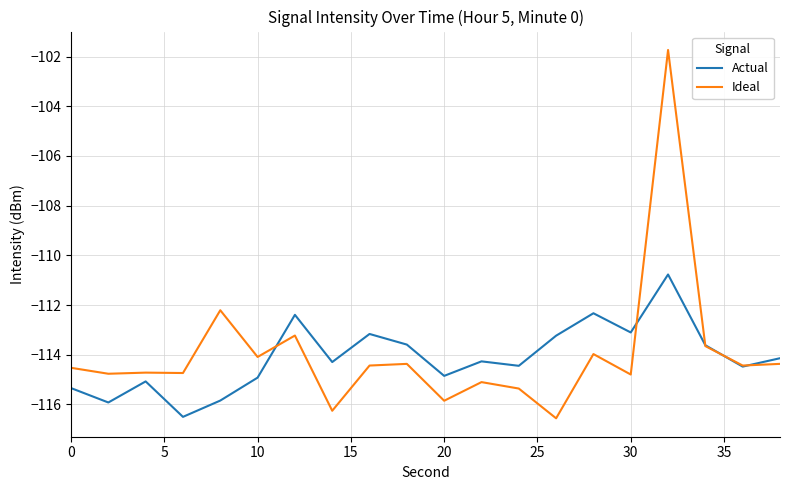

Rank the series by their average value, from highest to lowest.

Ideal, Actual